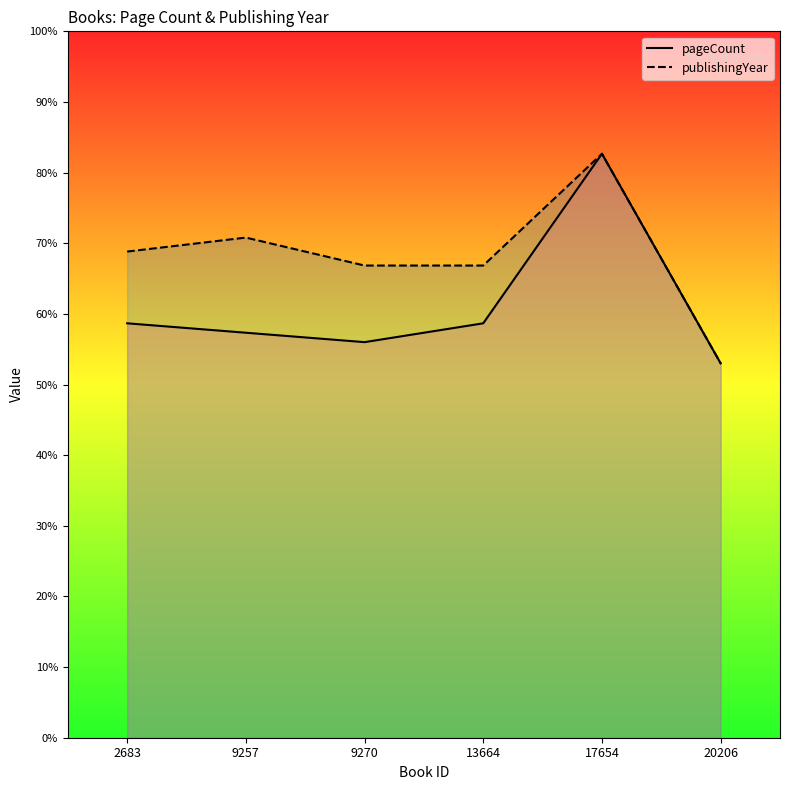

Where is publishingYear nearest to the value 407?

2683